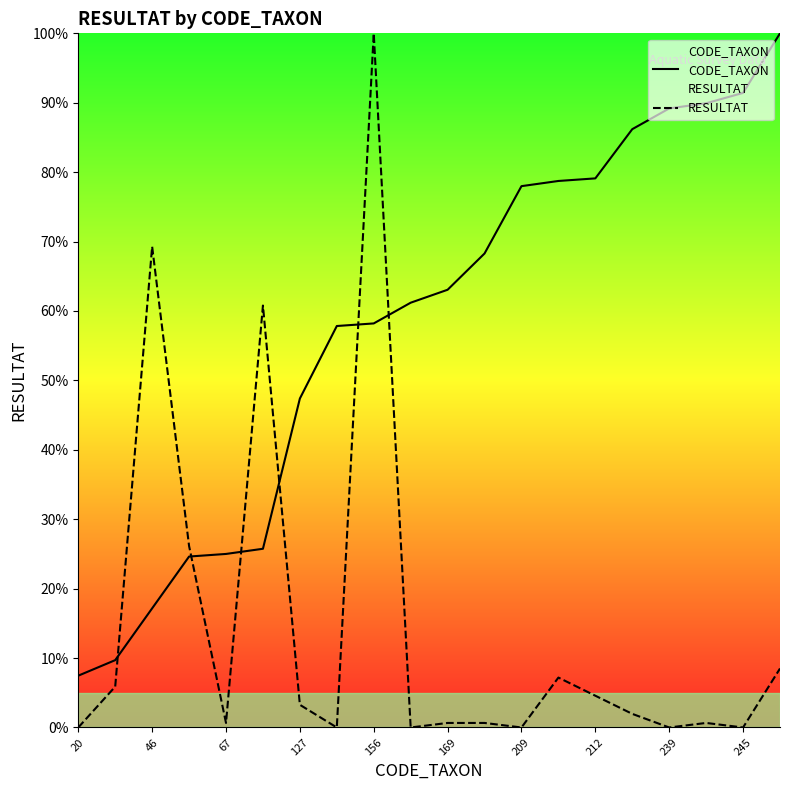

What is the value of the RESULTAT point at the 11th from the left?

0.7